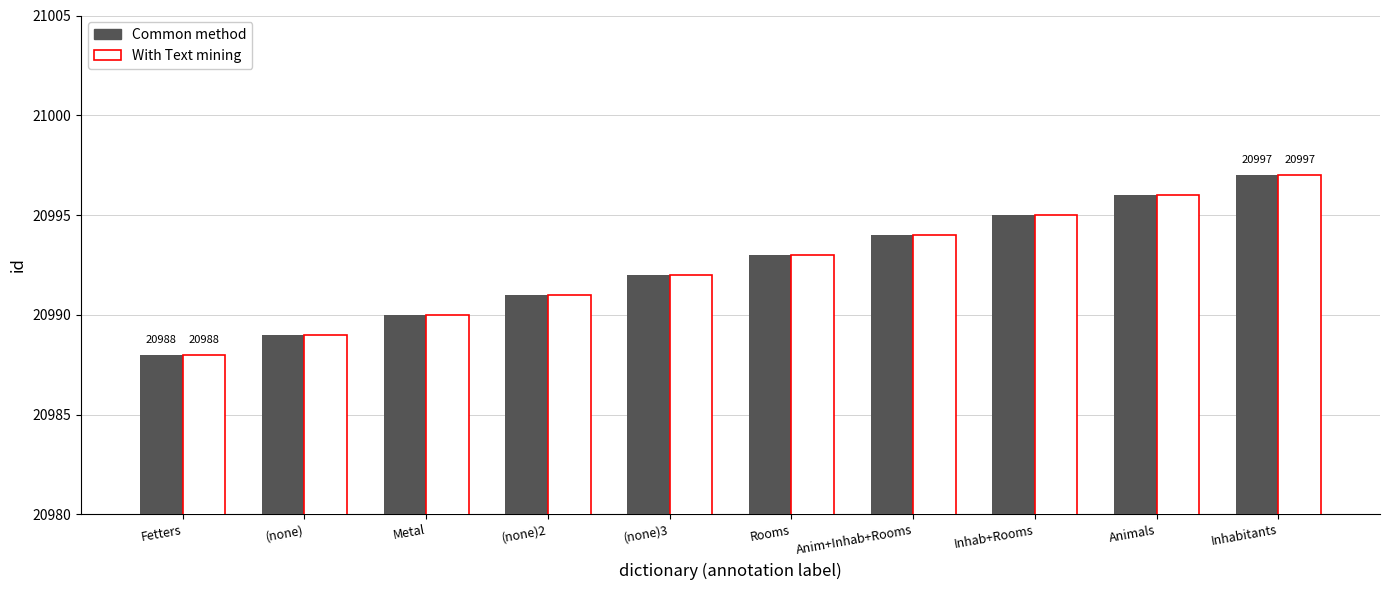

What position from the left is Anim+Inhab+Rooms?

7